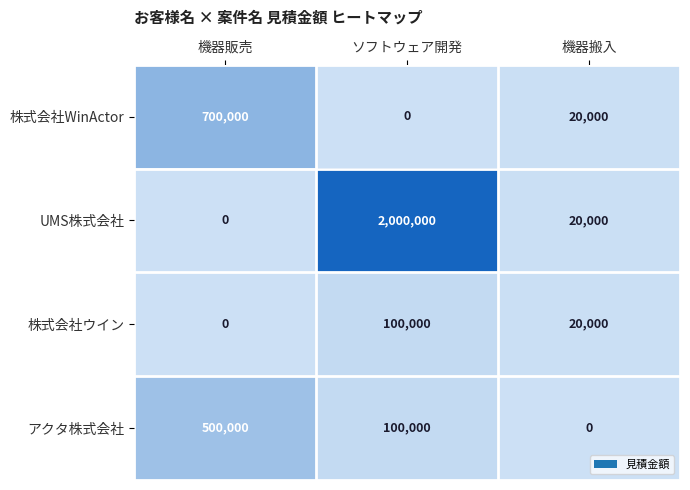

Rank the series by their maximum value, from lowest to highest.

株式会社ウイン, アクタ株式会社, 株式会社WinActor, UMS株式会社